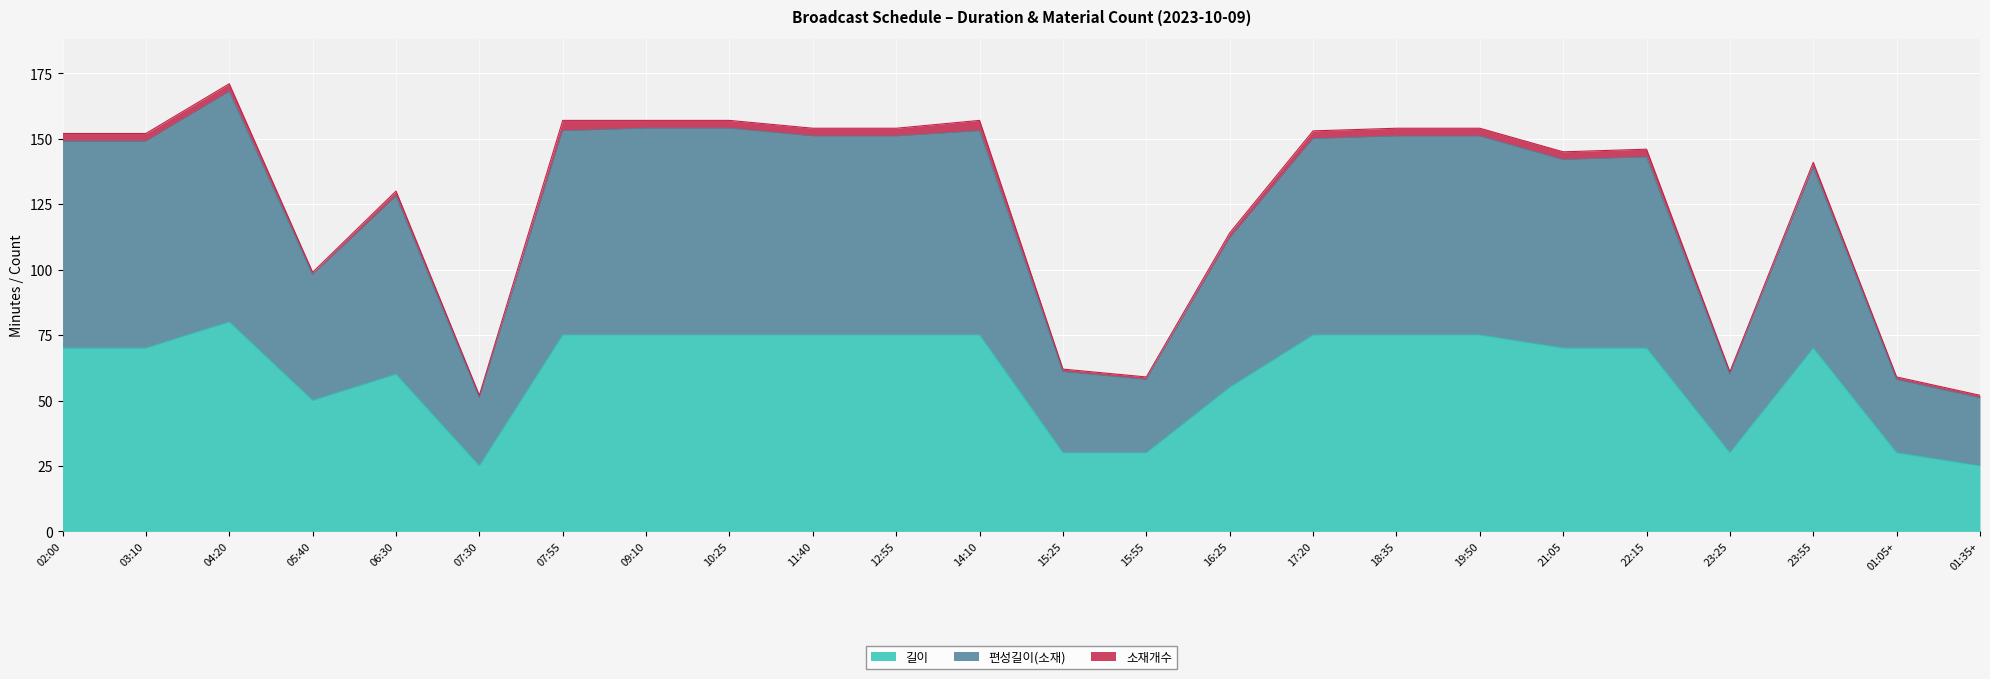

Is the value of 길이 at 15:25 greater than the value of 편성길이(소재) at 17:20?

No